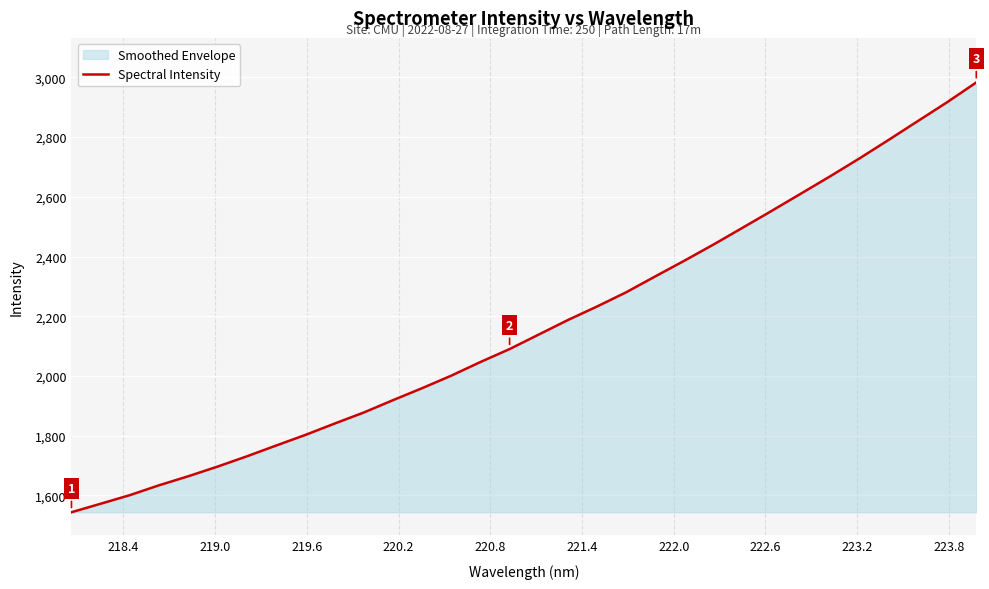

What is the minimum value shown in the chart?

1543.5